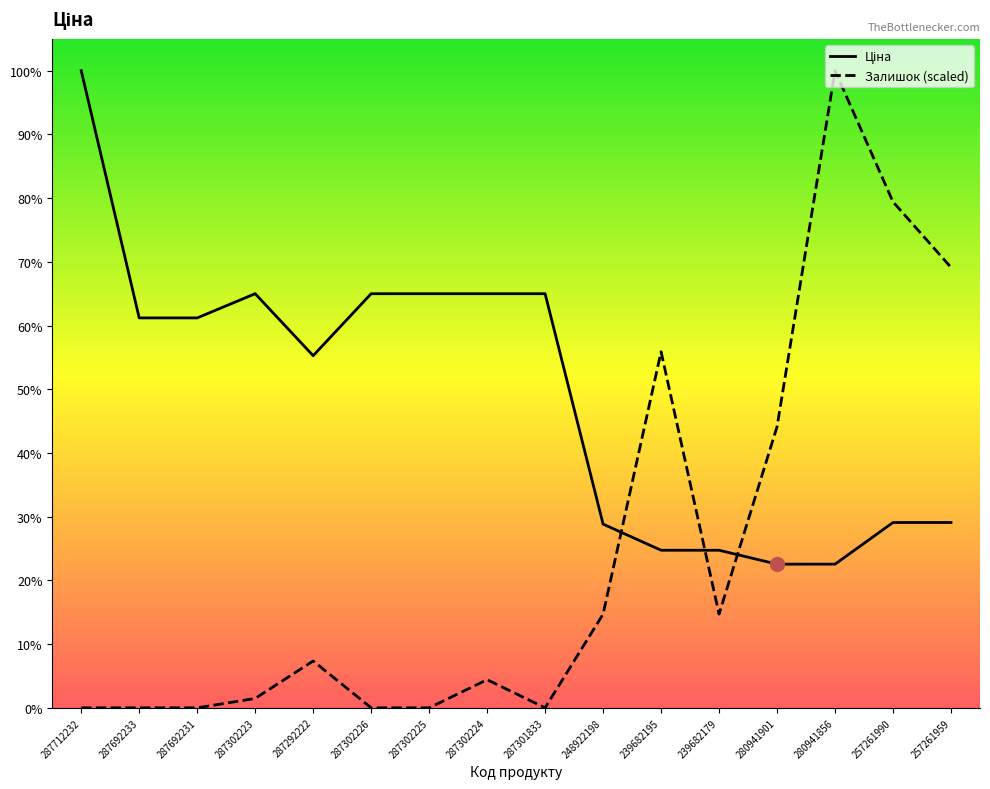

Which series reaches the maximum Y coordinate?

Ціна